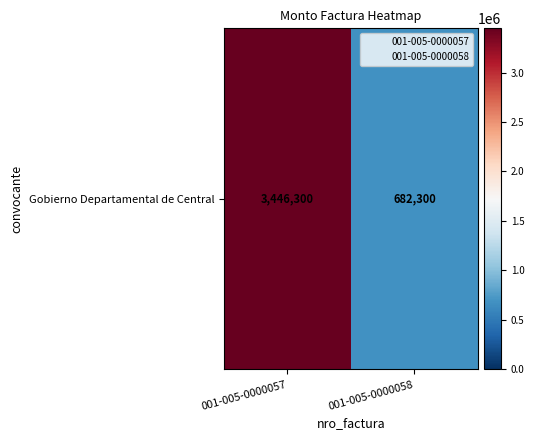

Rank the categories by value from lowest to highest.

001-005-0000058, 001-005-0000057